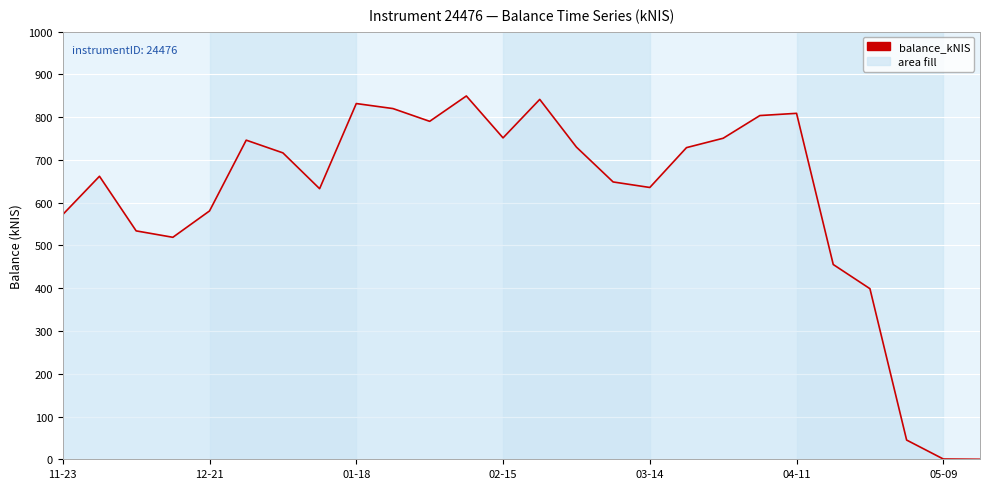

What is the greatest value displayed?

849.6